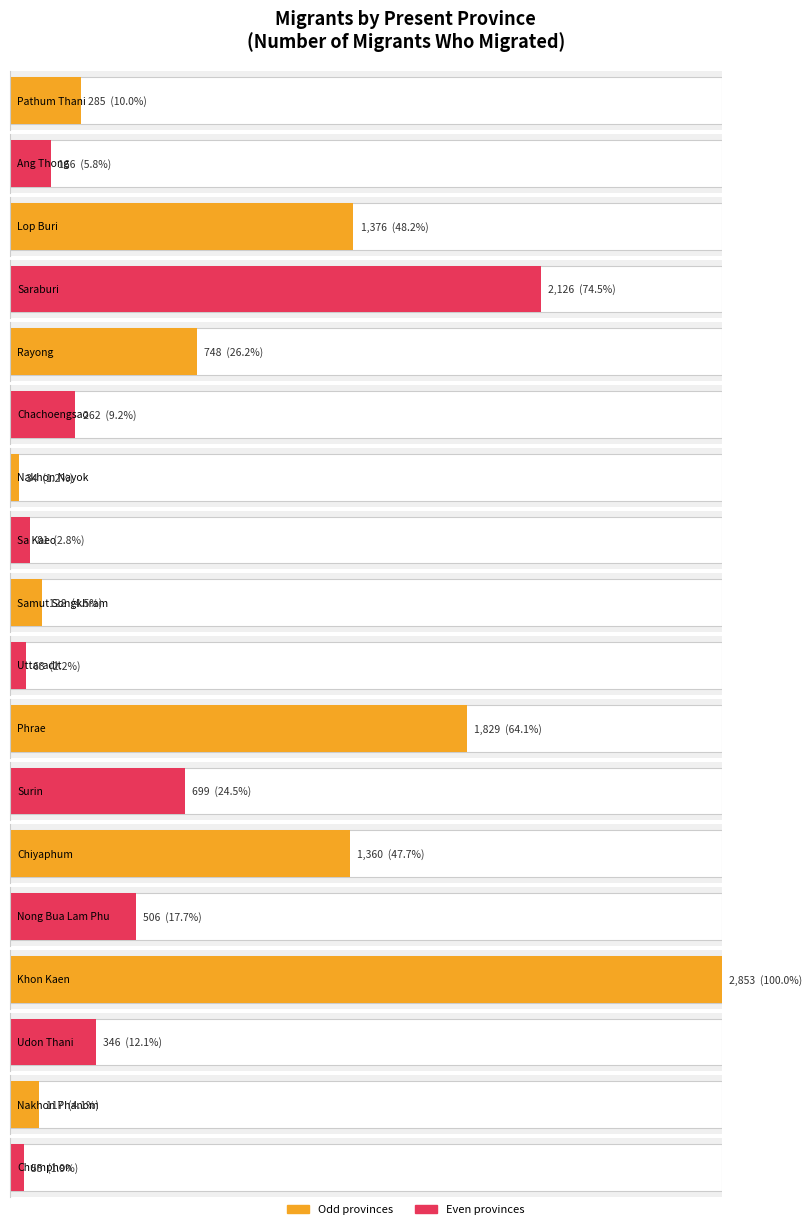

How many bars are there in total?

18